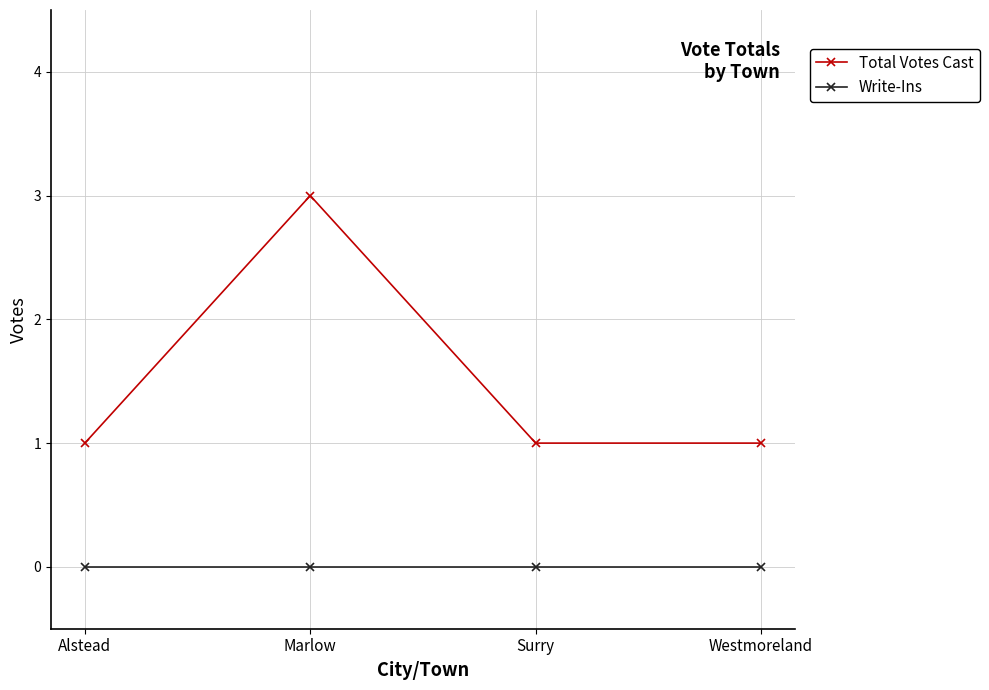

Reading left to right, transcribe all the data shown in this chart.

Total Votes Cast: 1	3	1	1
Write-Ins: 0	0	0	0